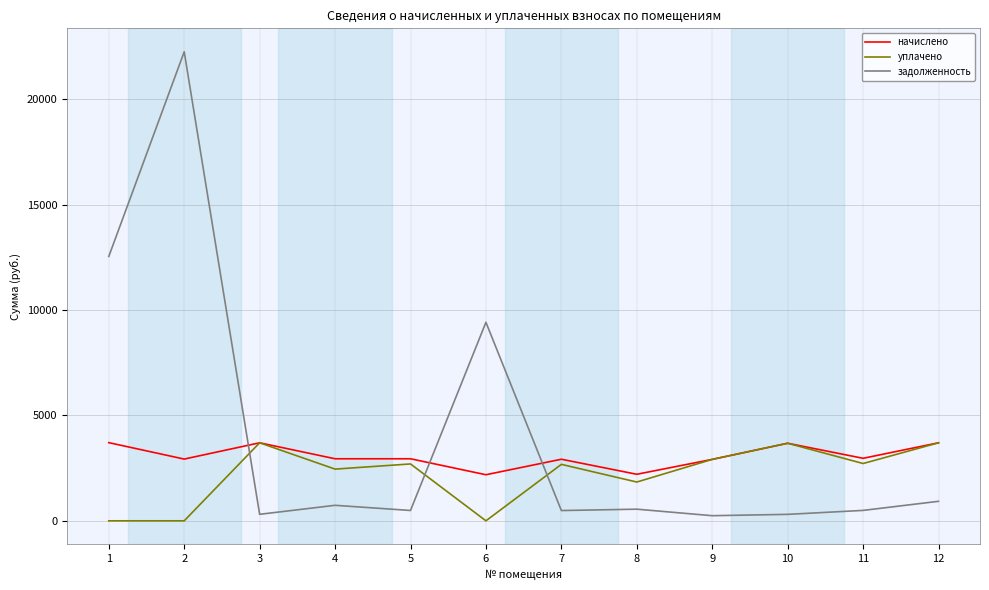

What is the difference between the уплачено values at 10 and 9?

765.2